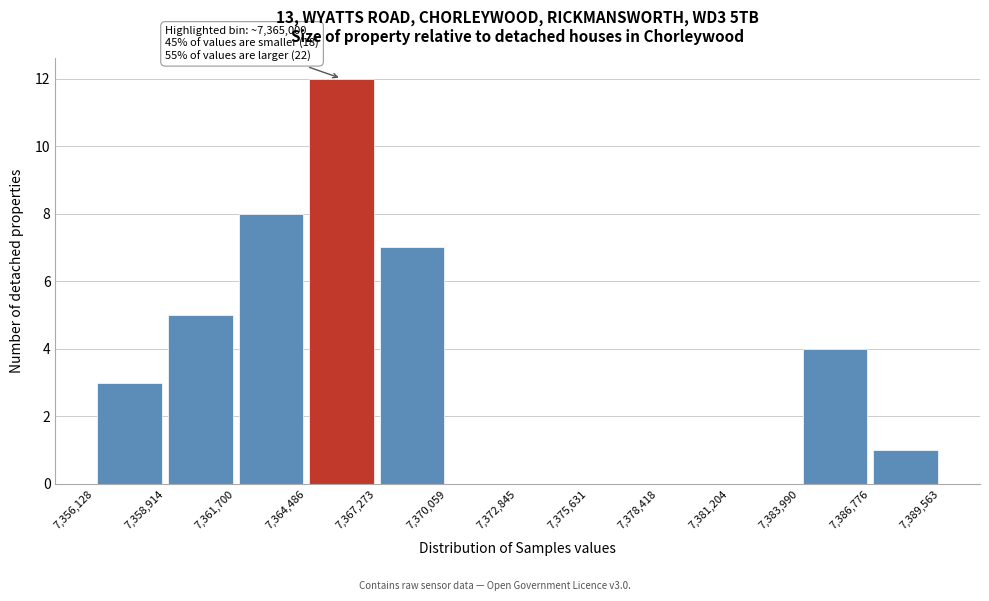

Which range on the x-axis has the tallest bar?

7,364,486 to 7,367,273